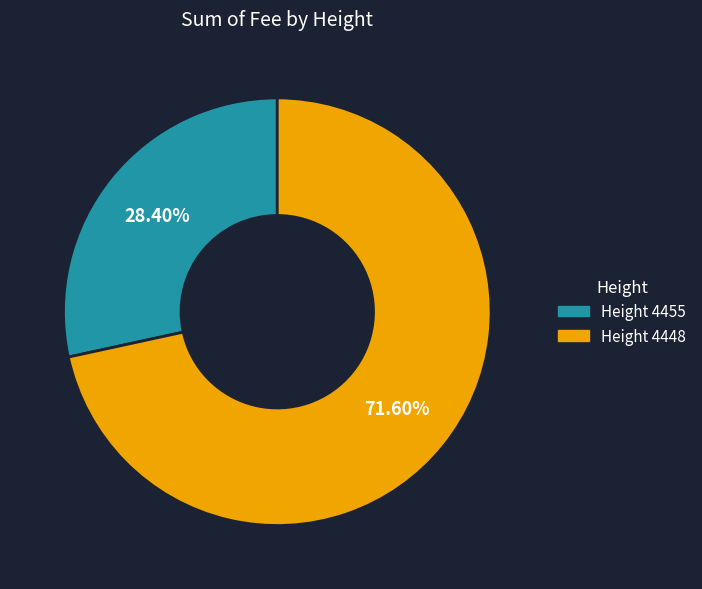

Does any single category account for the majority?

Yes